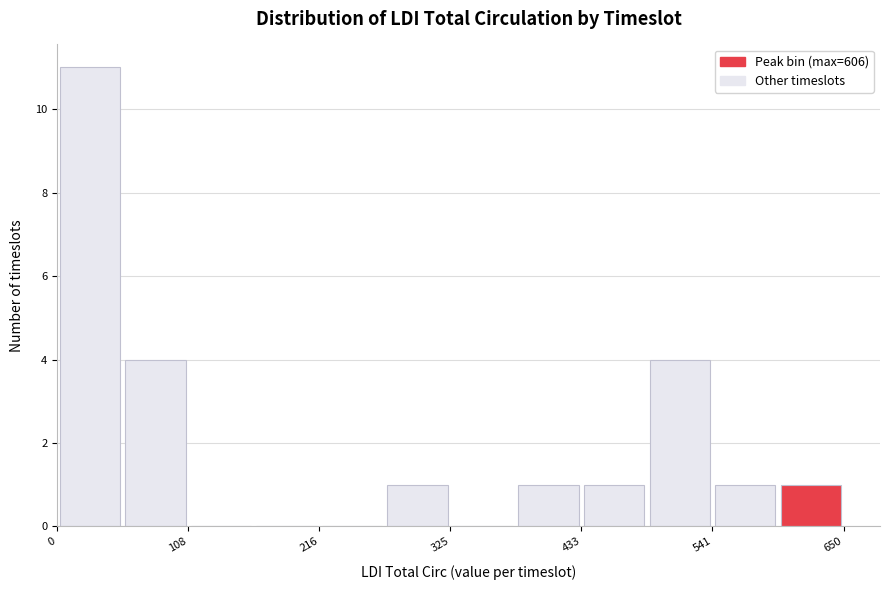

Around what value on the x-axis is the tallest bar? Give the approximate position of its centre, as read against the axis.

20